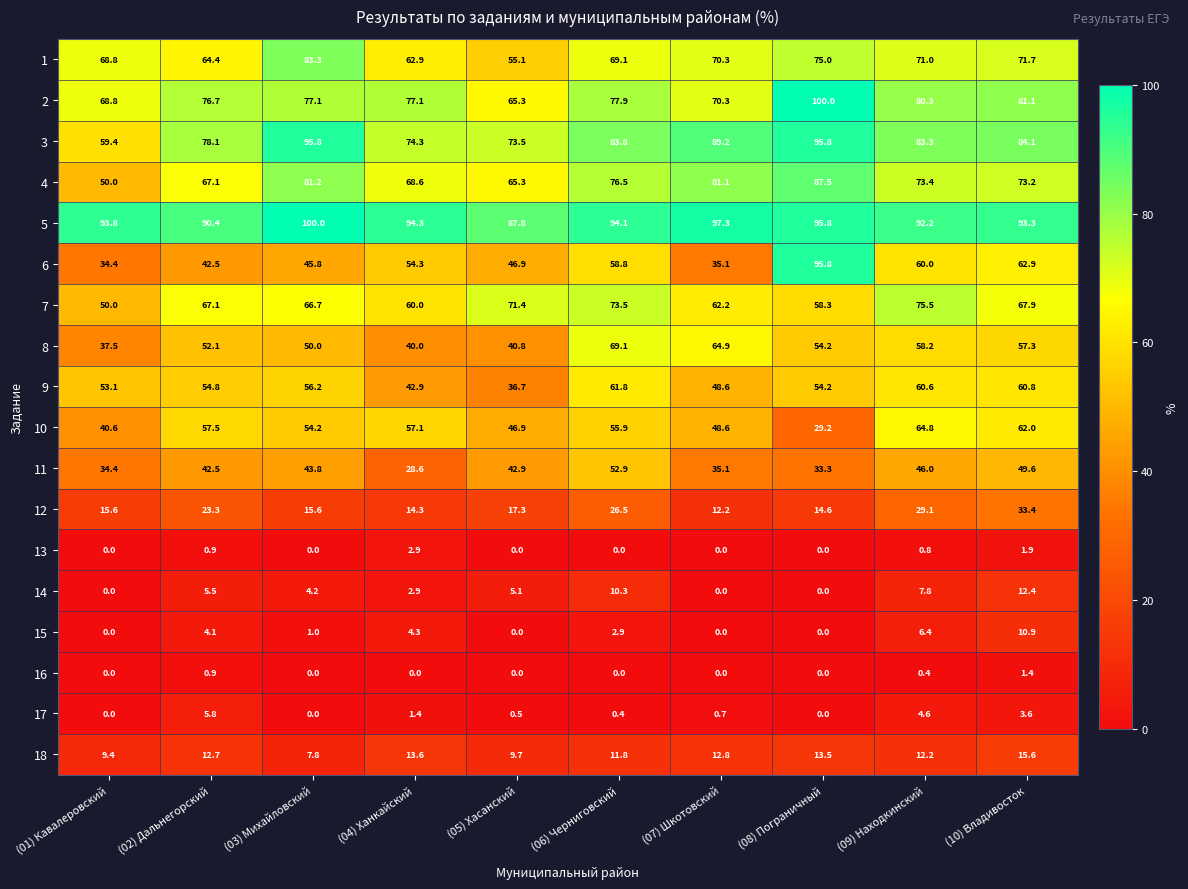

Count the number of data series in this chart.

18